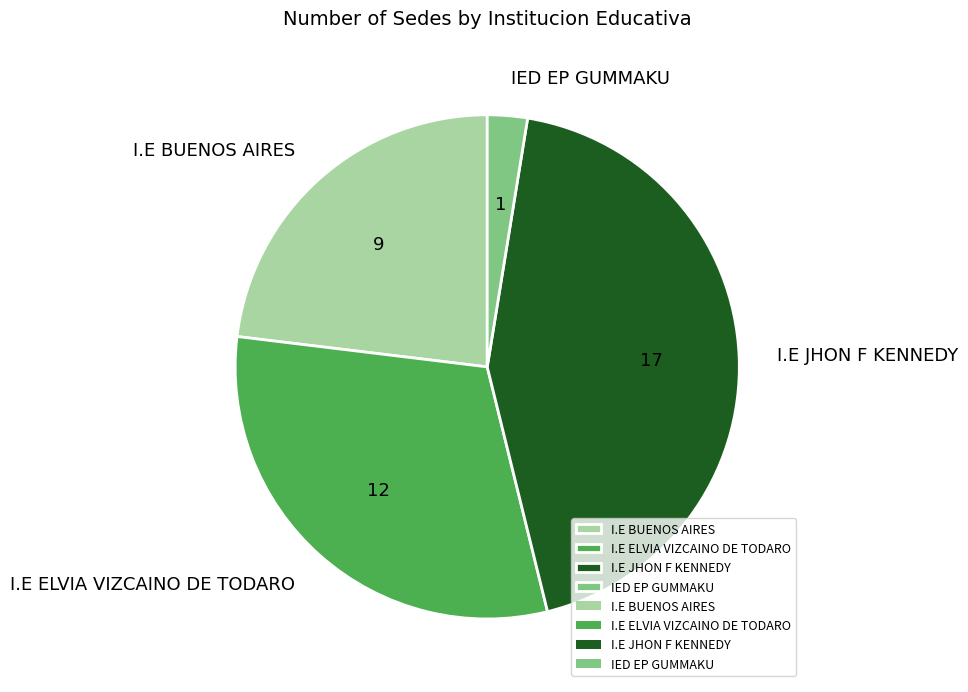

Is the sum of I.E BUENOS AIRES and I.E JHON F KENNEDY greater than half?

Yes